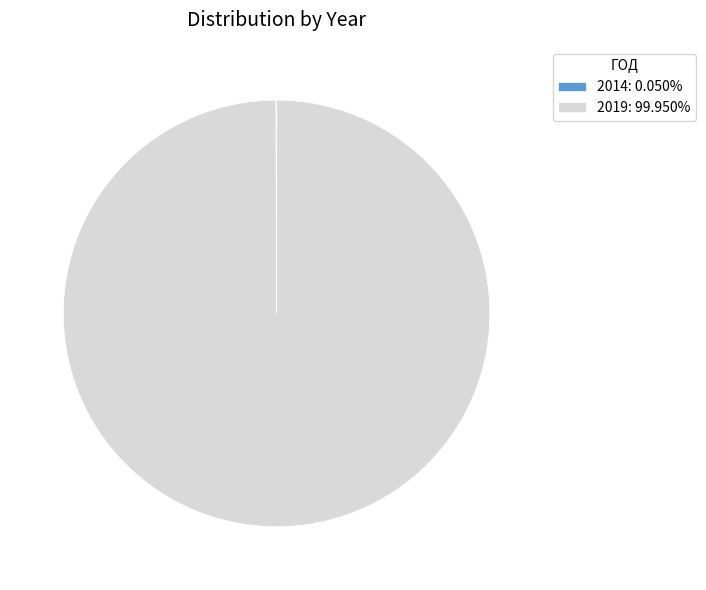

Is 2019: 99.950% the majority of the pie?

Yes